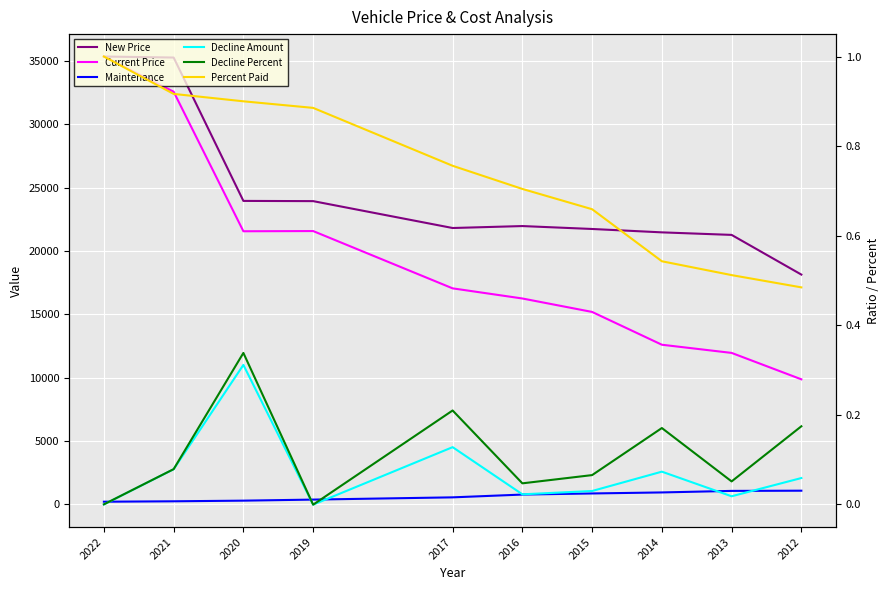

Reading left to right, transcribe all the data shown in this chart.

New Price: 2022=35334.0	2021=35253.0	2020=23944.0	2019=23927.0	2017=21806.0	2016=21960.0	2015=21730.0	2014=21463.0	2013=21263.0	2012=18133.0
Current Price: 2022=35334.0	2021=32558.0	2020=21550.0	2019=21566.0	2017=17046.0	2016=16247.0	2015=15186.0	2014=12599.0	2013=11954.0	2012=9871.0
Maintenance: 2022=216.0	2021=249.0	2020=300.0	2019=383.0	2017=560.0	2016=780.0	2015=867.0	2014=948.0	2013=1069.0	2012=1085.0
Decline Amount: 2022=0.0	2021=2776.0	2020=11008.0	2019=-16.0	2017=4520.0	2016=799.0	2015=1061.0	2014=2587.0	2013=645.0	2012=2083.0
Decline Percent: 2022=0.0	2021=0.1	2020=0.3	2019=-0.0	2017=0.2	2016=0.0	2015=0.1	2014=0.2	2013=0.1	2012=0.2
Percent Paid: 2022=1.0	2021=0.9	2020=0.9	2019=0.9	2017=0.8	2016=0.7	2015=0.7	2014=0.5	2013=0.5	2012=0.5